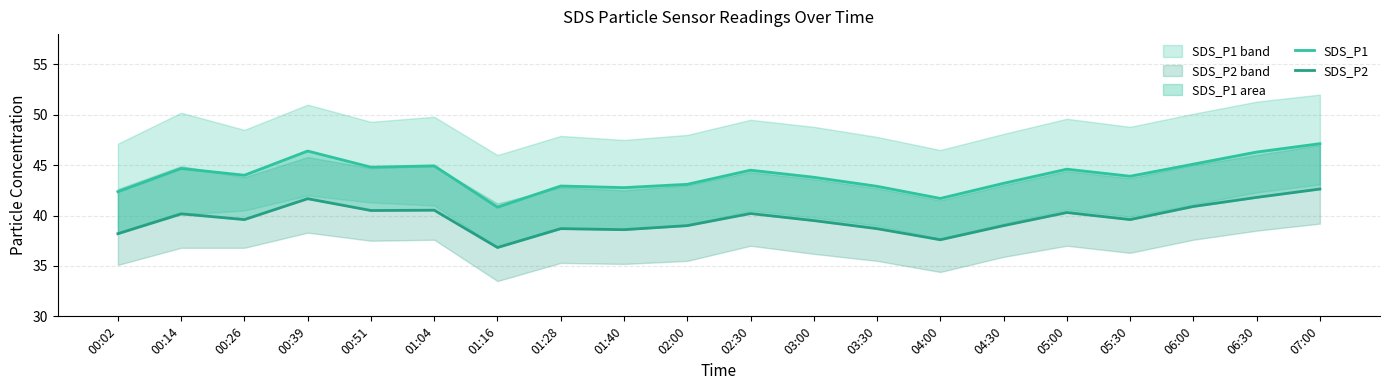

How many series are shown in this chart?

2